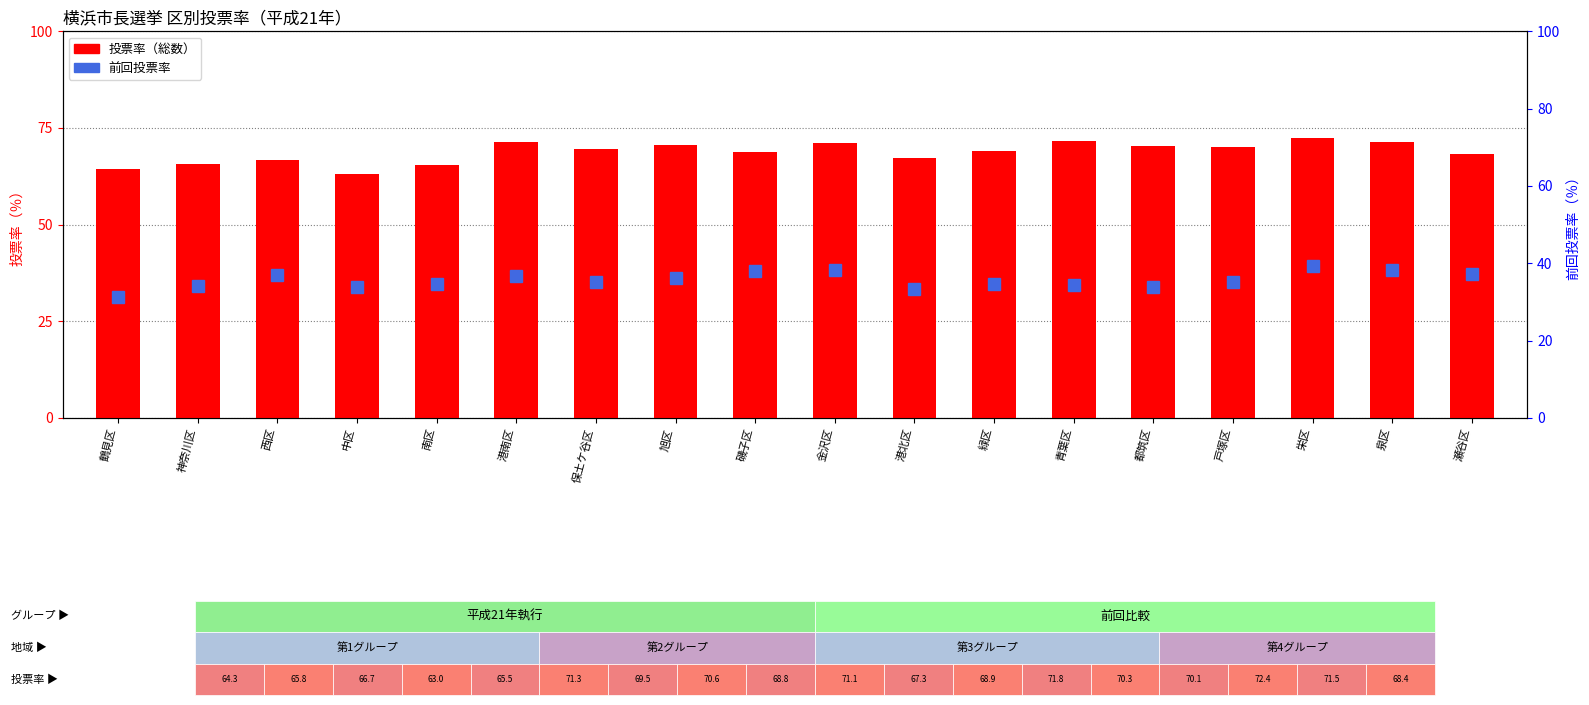

What position from the right is 緑区?

7